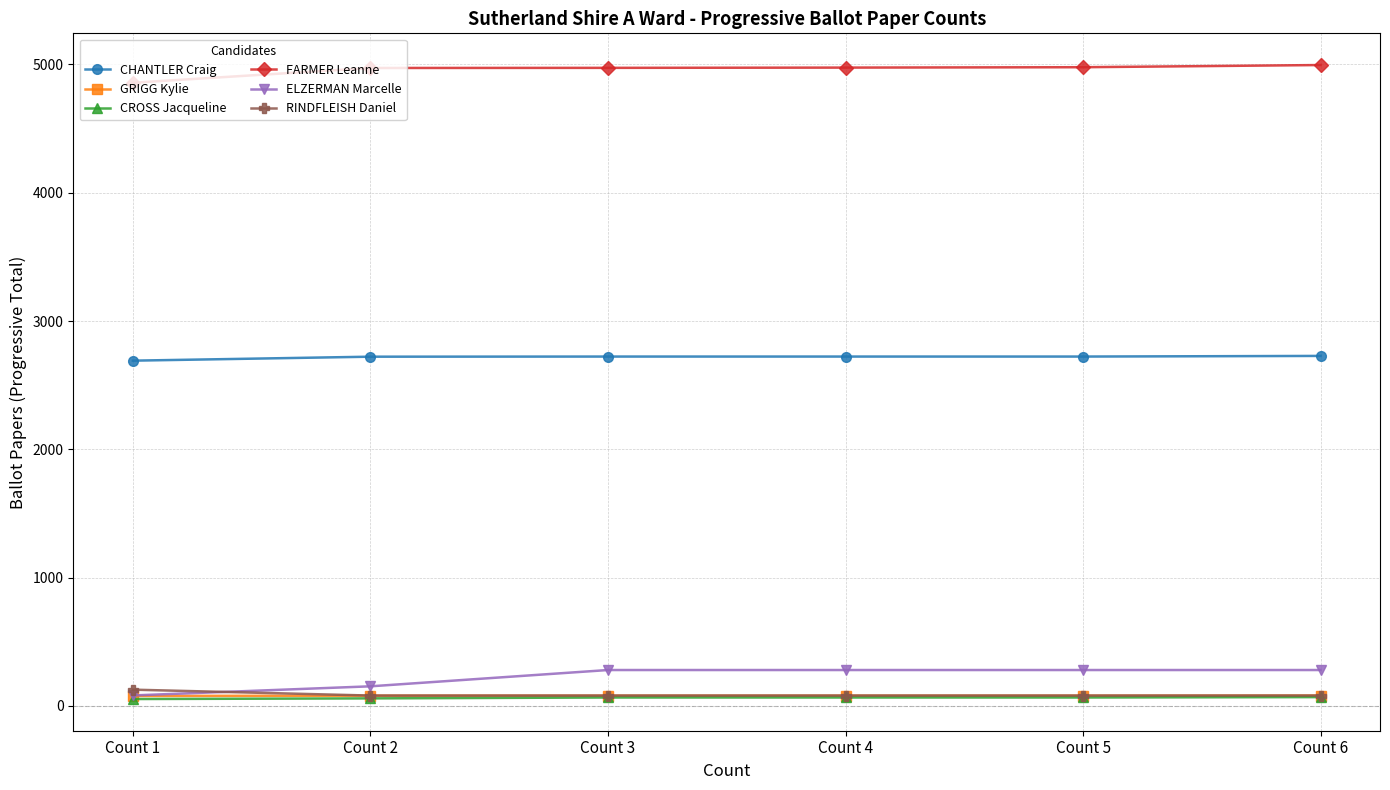

Is this an area chart (filled region under the line)?

No